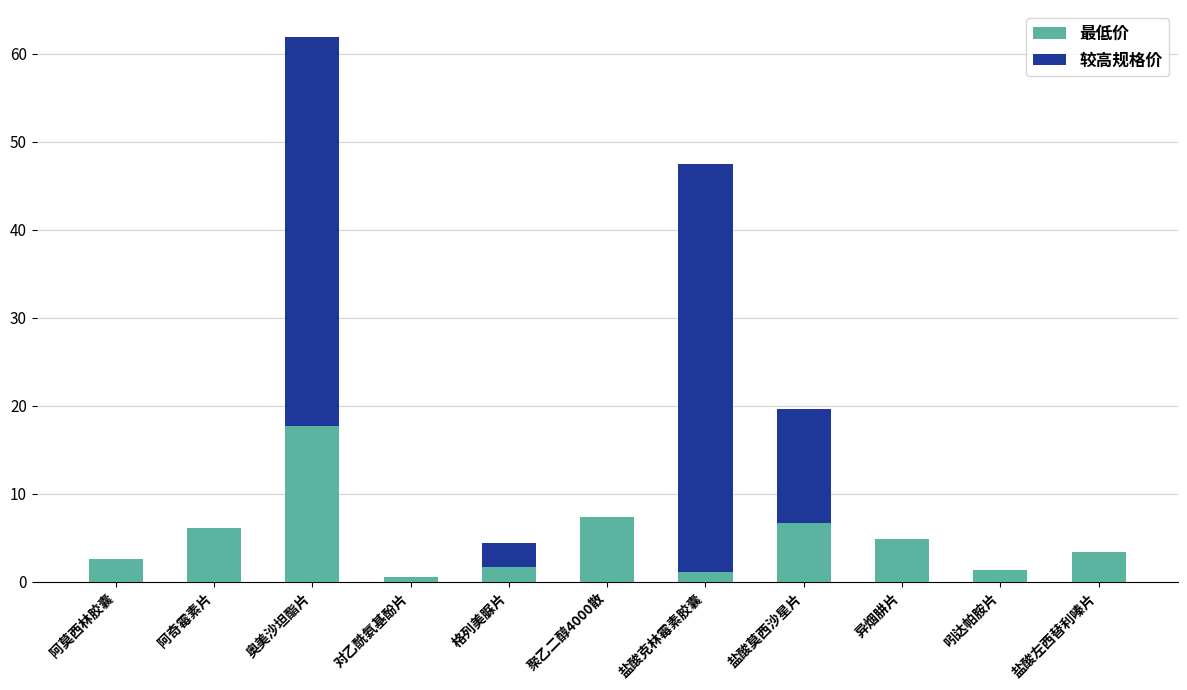

The 最低价 series shows 7.8 at 异烟肼片. True or false?

False